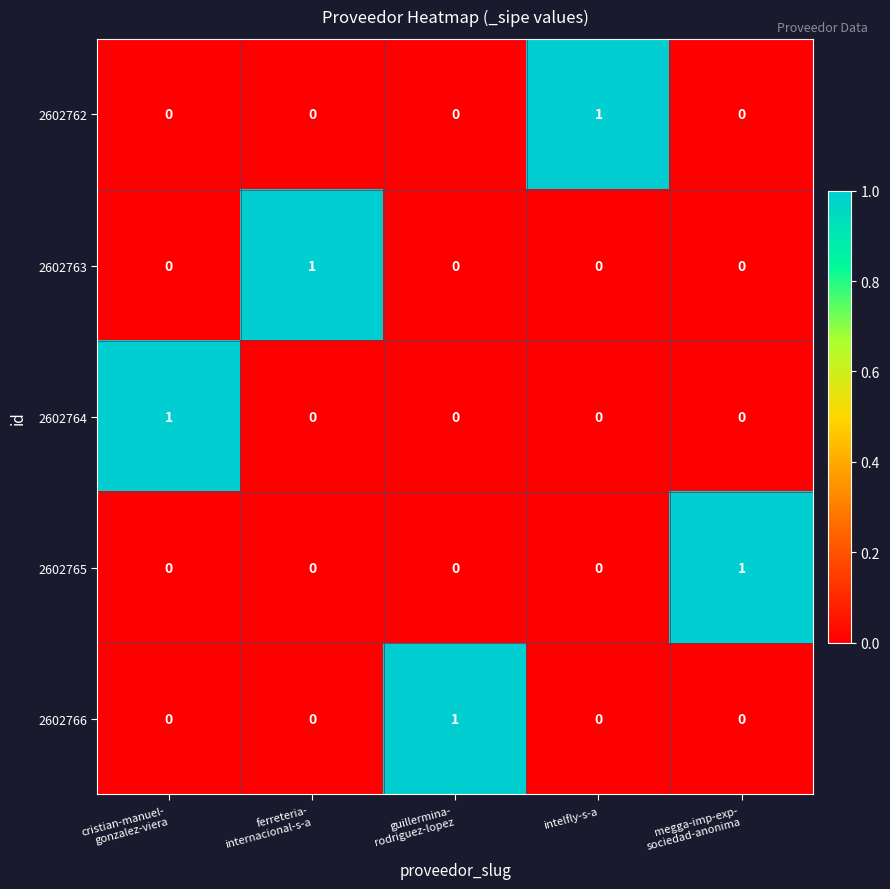

At how many categories does at least one series exceed 0?

5